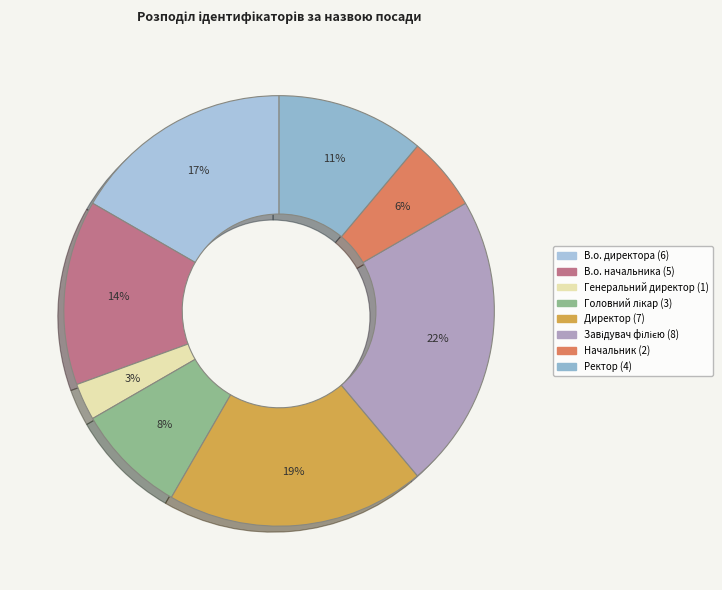

What portion of the pie excludes Ректор?

88.9%